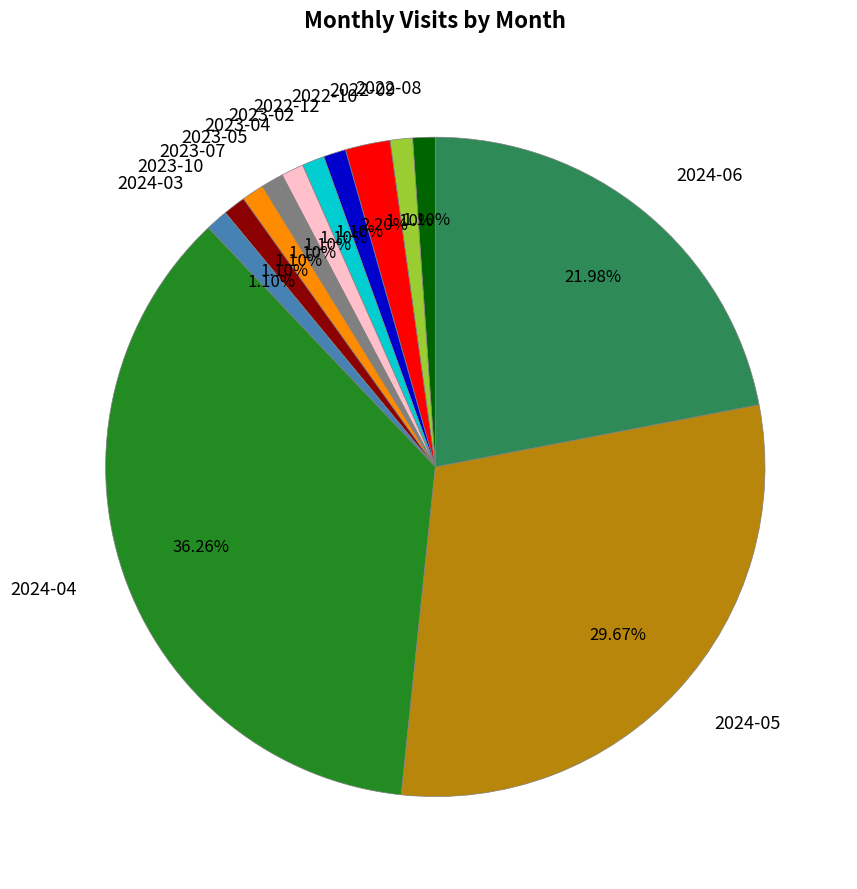

True or false: 2023-10 accounts for 1% of the total.

True